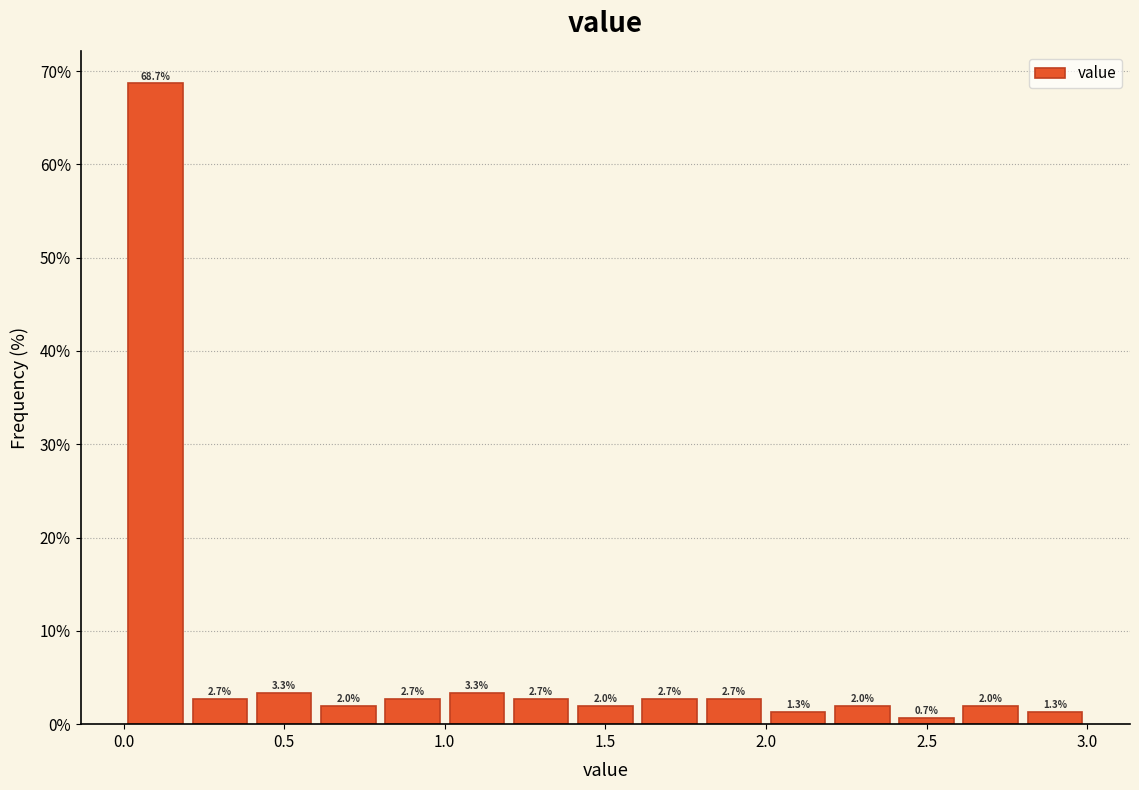

Reading left to right, list every bar in this chart as the range it spans on the x-axis followed by its height.

0.0 to 0.2: 68.7
0.2 to 0.4: 2.7
0.4 to 0.6: 3.3
0.6 to 0.8: 2.0
0.8 to 1.0: 2.7
1.0 to 1.2: 3.3
1.2 to 1.4: 2.7
1.4 to 1.6: 2.0
1.6 to 1.8: 2.7
1.8 to 2.0: 2.7
2.0 to 2.2: 1.3
2.2 to 2.4: 2.0
2.4 to 2.6: 0.7
2.6 to 2.8: 2.0
2.8 to 3.0: 1.3